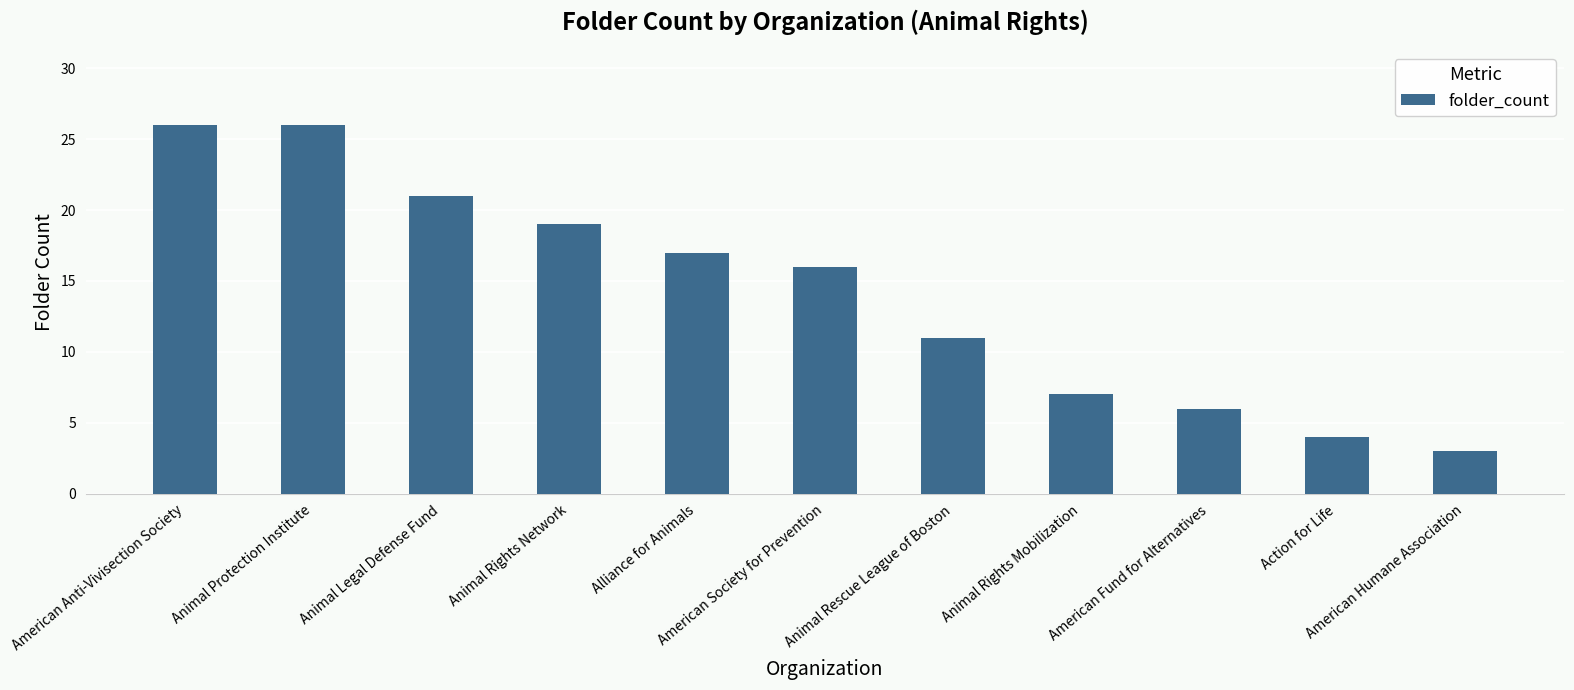

What is the greatest value displayed?

26